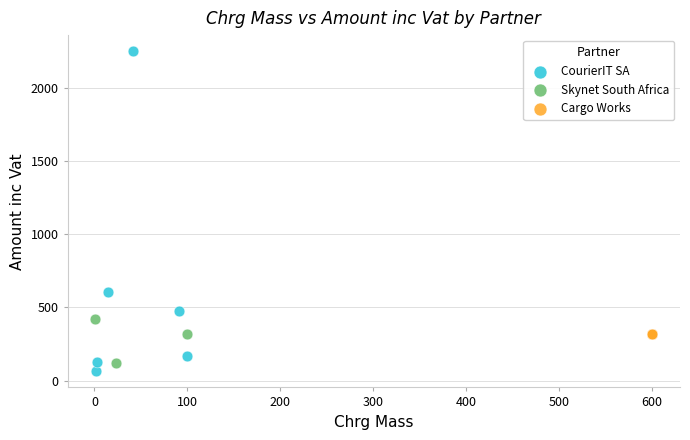

Which series contains the highest Y value?

CourierIT SA